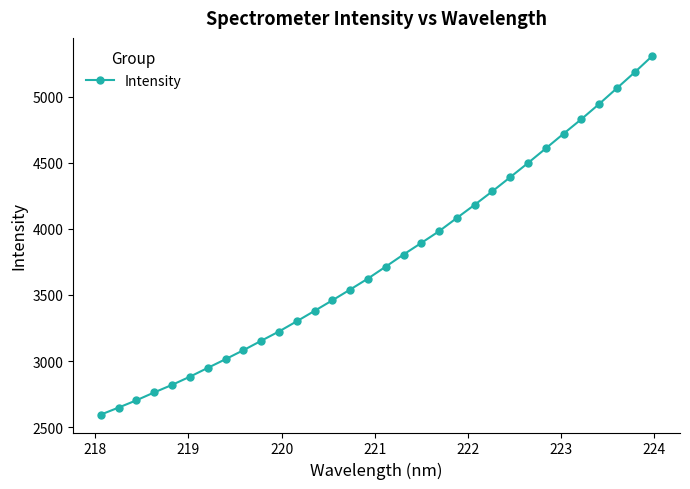

How many lines are shown in the chart?

1